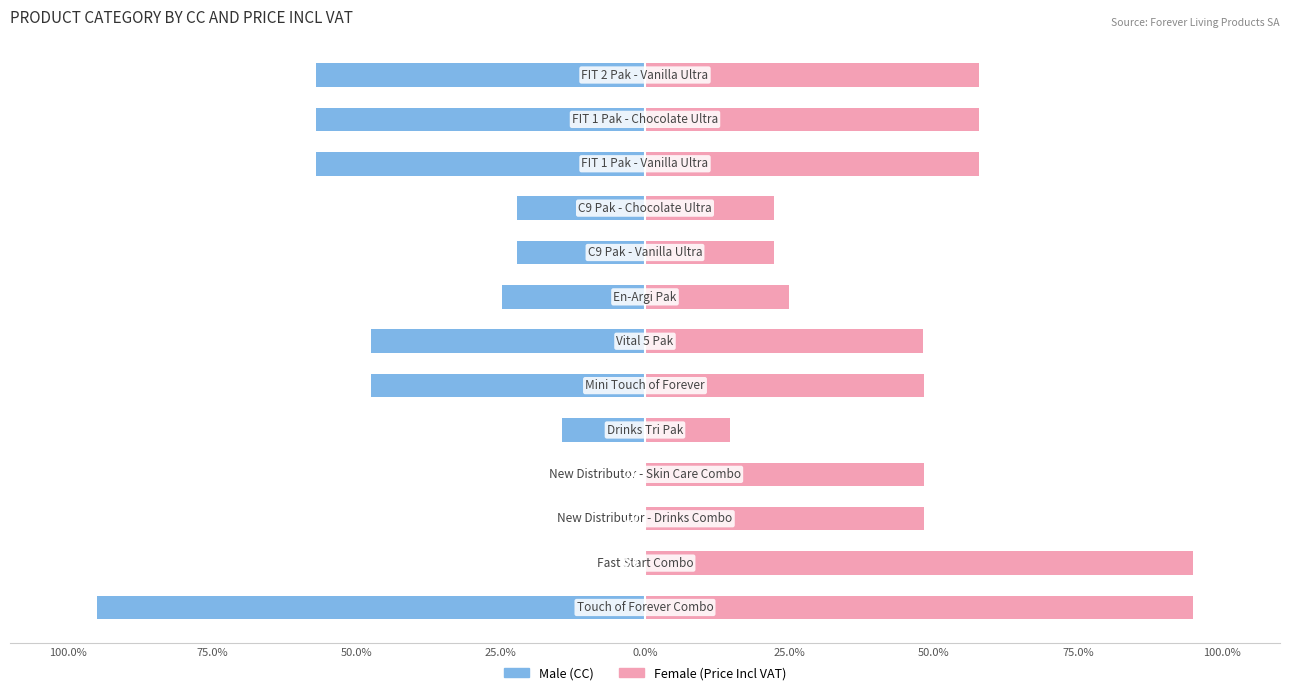

Between 50.0% and 25.0%, which series saw the biggest shift?

Male